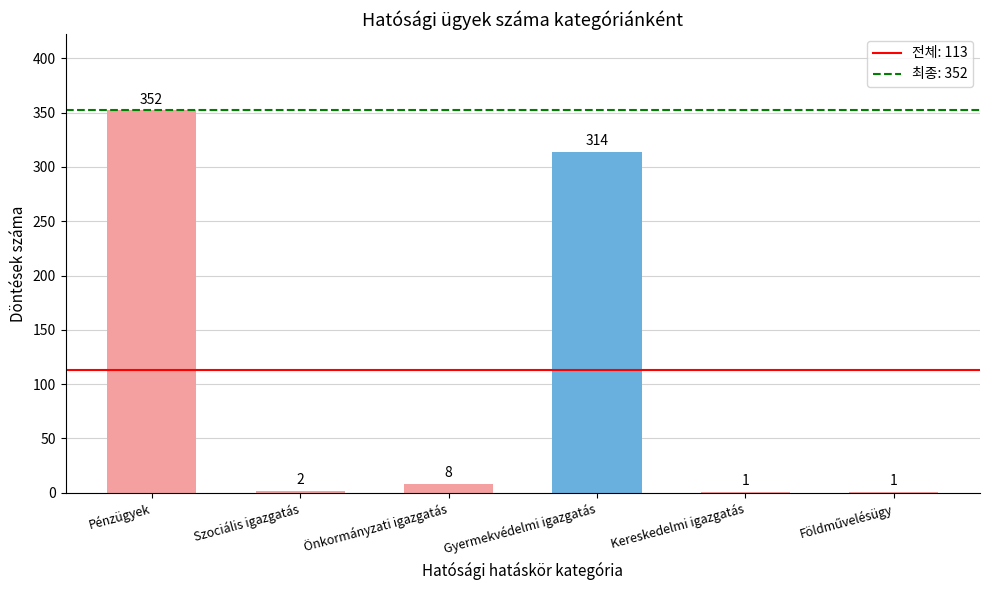

Where does the data first go above 8?

Pénzügyek